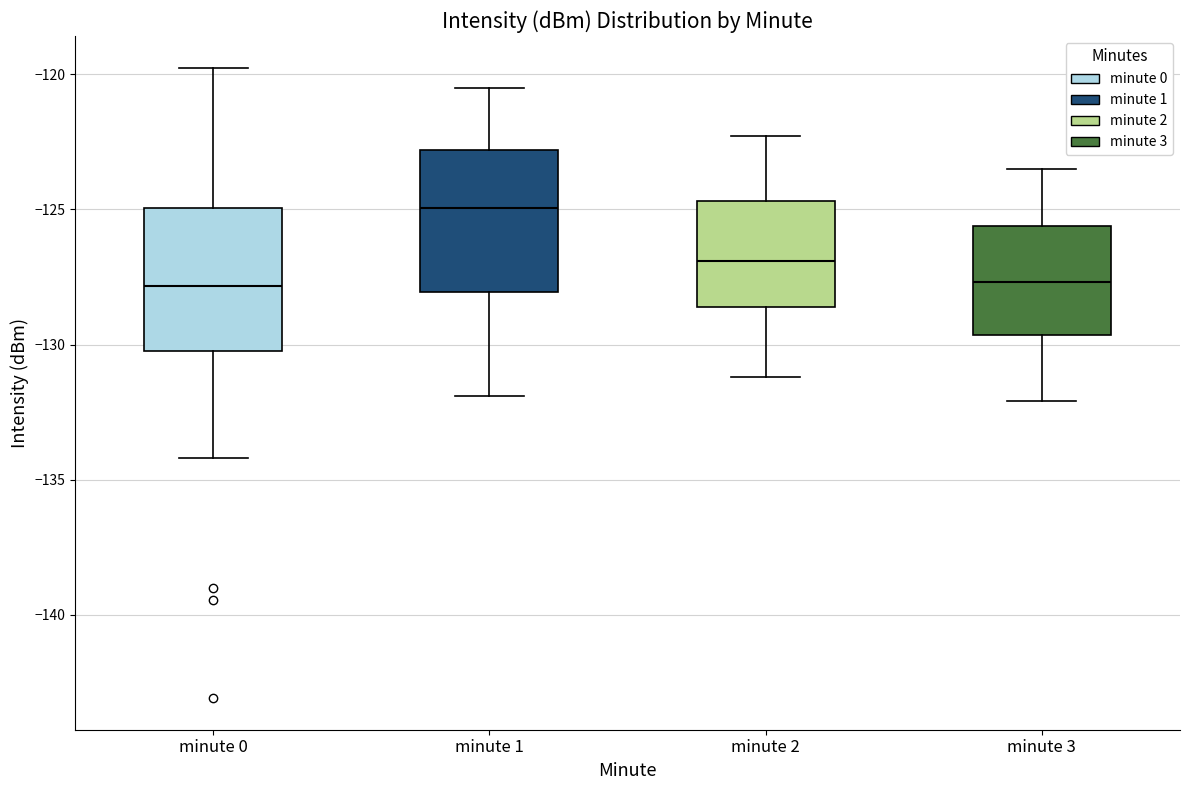

Reading left to right, read every box against the y-axis: the position of its median line, the range the box covers, and the ends of its whiskers. The values are not printed on the chart, so give them approximately, as read against the axis.

minute 0: median -128.0, box -130.0 to -125.0, whiskers -134.0 to -119.5
minute 1: median -125.0, box -128.0 to -123.0, whiskers -132.0 to -120.5
minute 2: median -127.0, box -128.5 to -124.5, whiskers -131.0 to -122.5
minute 3: median -127.5, box -129.5 to -125.5, whiskers -132.0 to -123.5